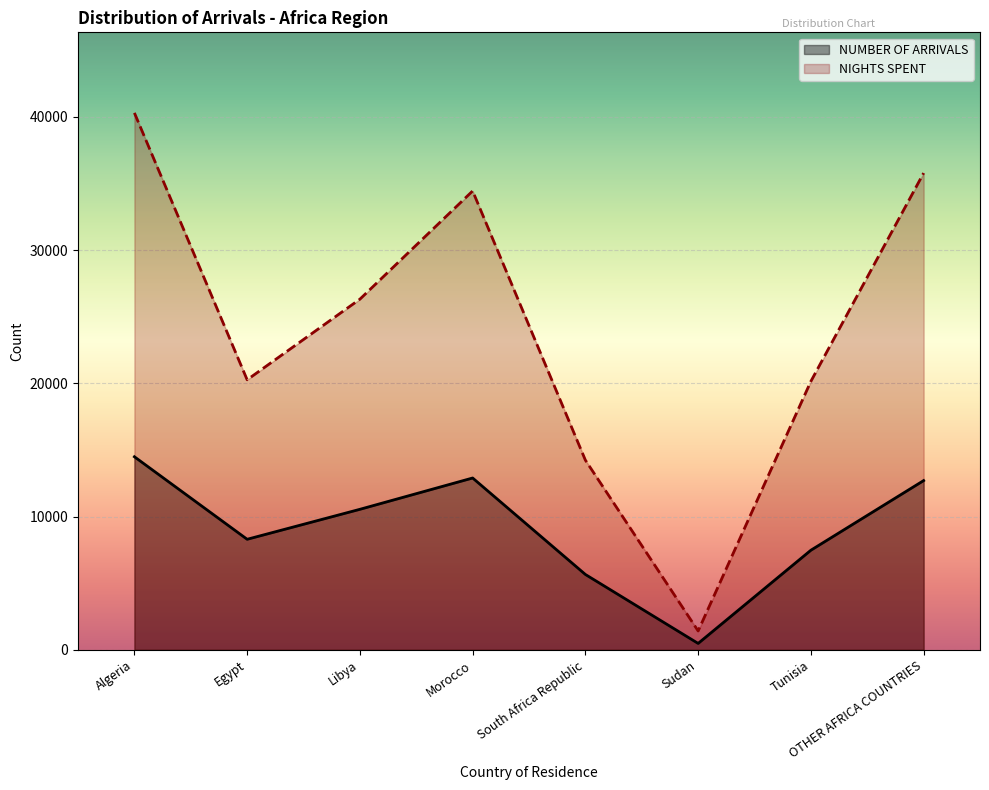

What is the label of the 6th point from the left?

Sudan